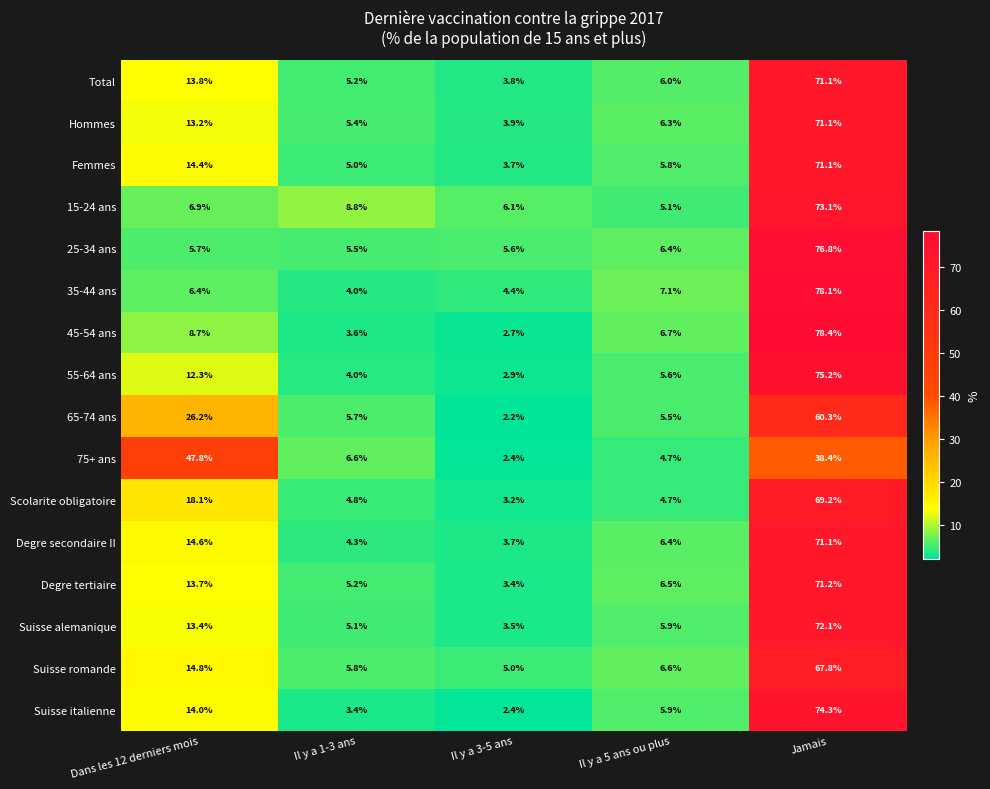

At which category is the sum across all series the highest?

Jamais